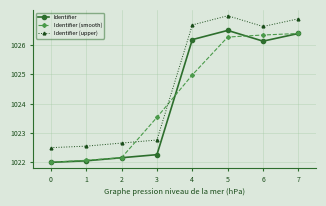

What is the difference between the maximum and second lowest values in the Identifier (upper) series?

4.4